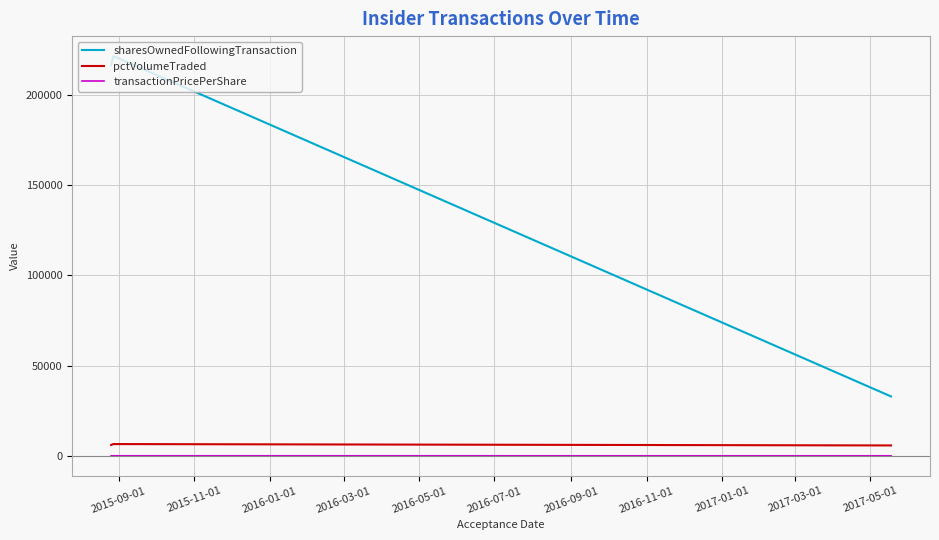

What are all the series names shown in the legend?

sharesOwnedFollowingTransaction, pctVolumeTraded, transactionPricePerShare